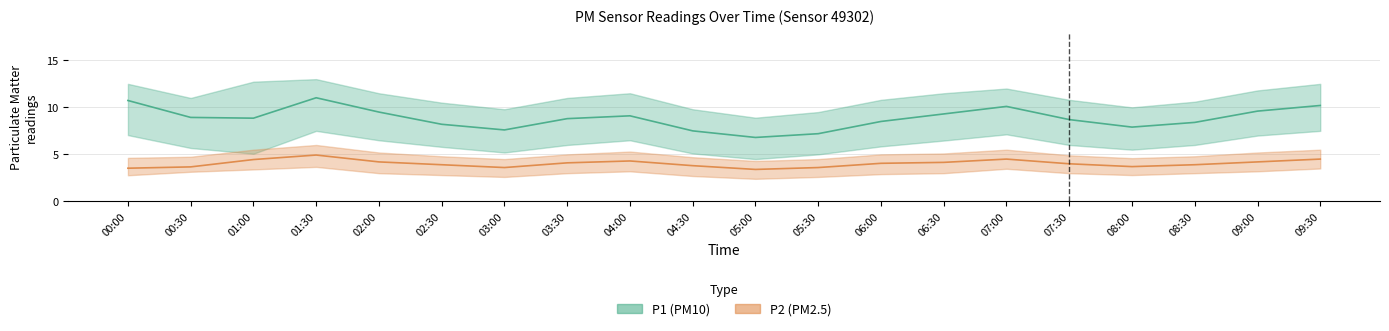

What is the label of the 2nd point from the right?

09:00